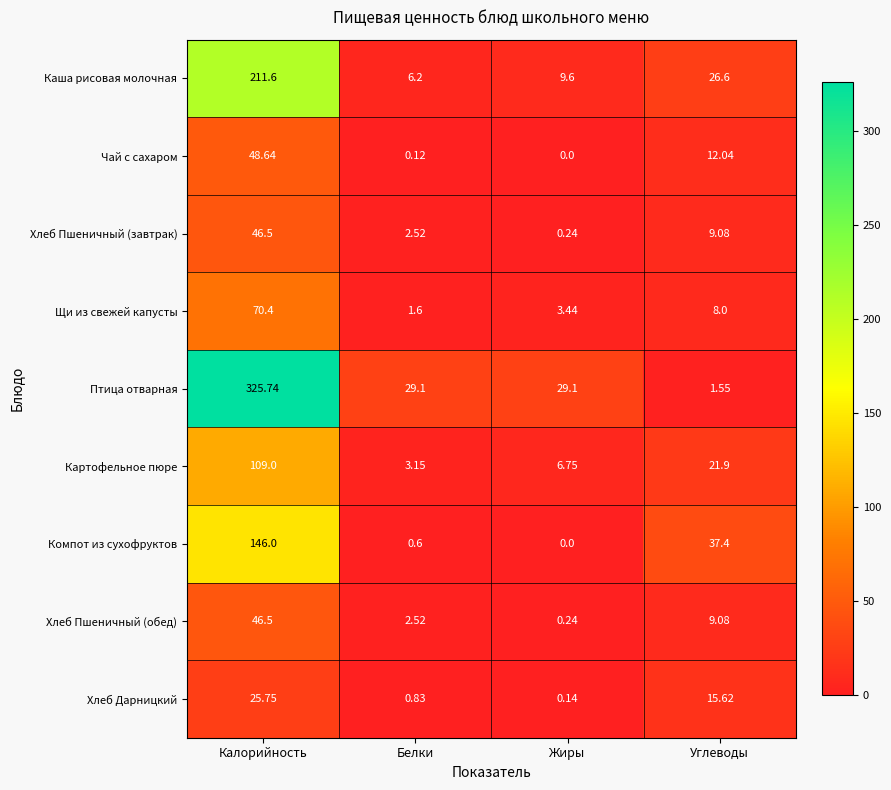

How many data points does each series have?

4